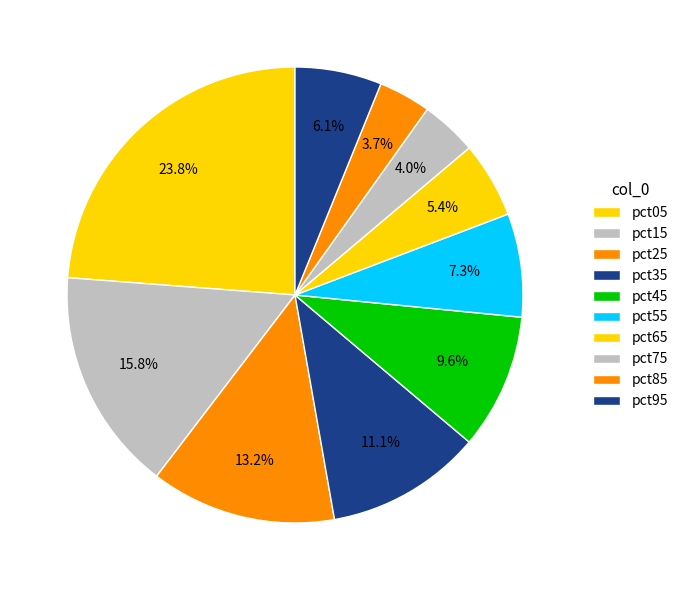

What is the smallest slice in the pie chart?

pct85